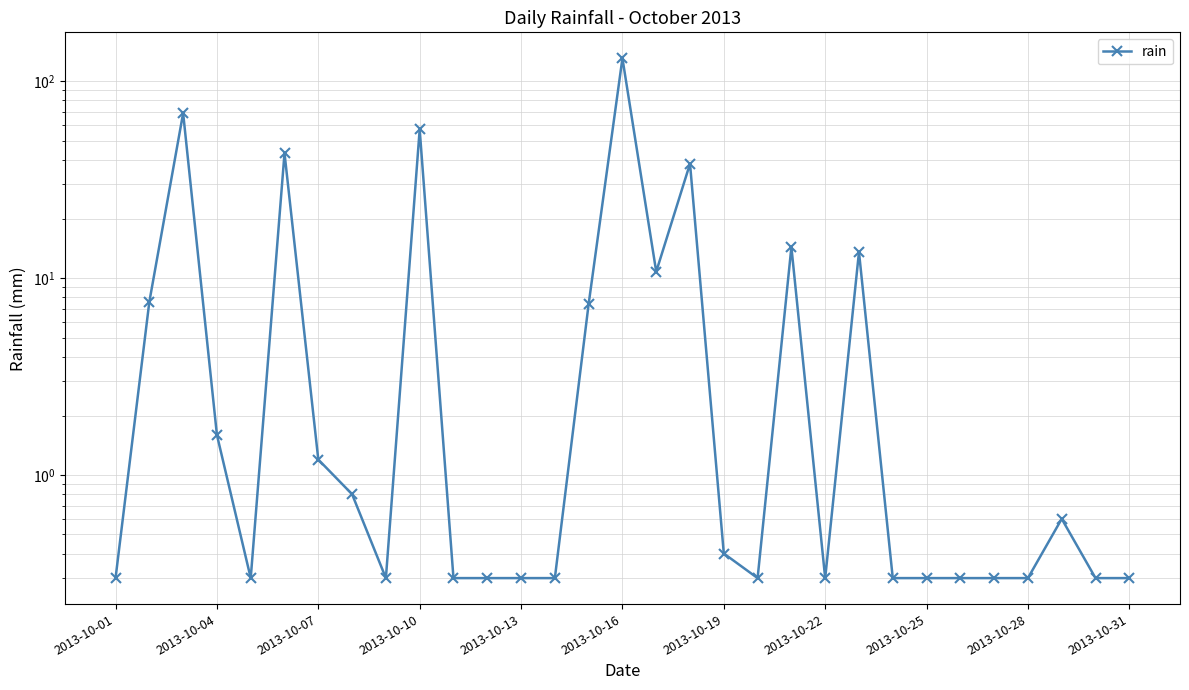

How many series are shown in this chart?

1